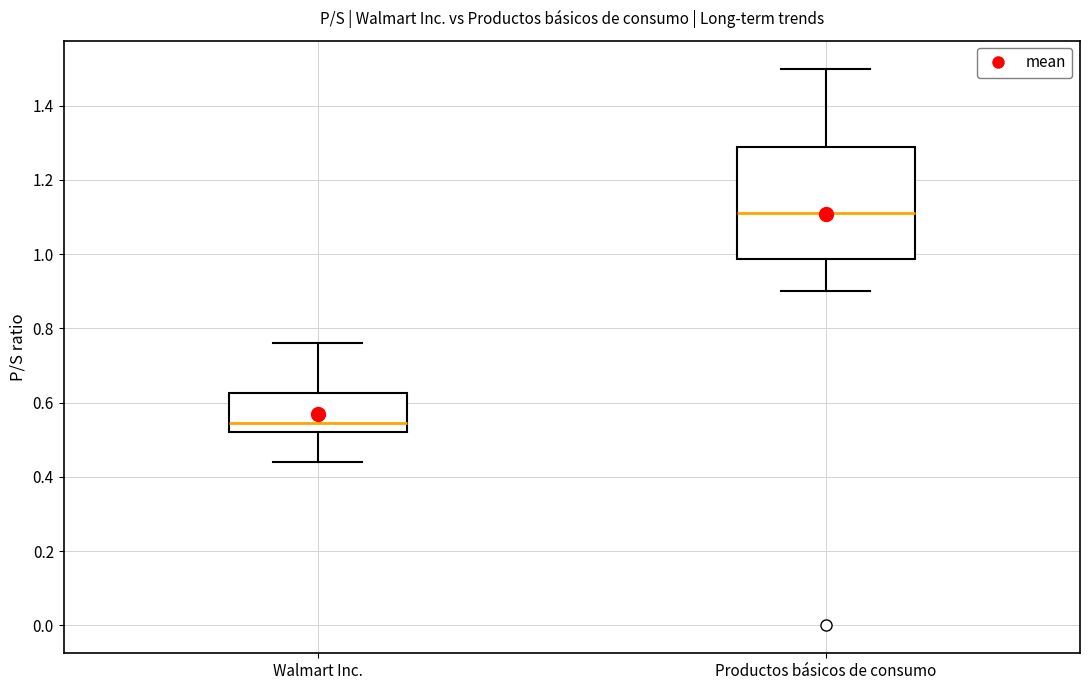

Where is the lower edge of the box for Walmart Inc. on the y-axis? The values are not printed on the chart, so give them approximately, as read against the axis.

0.52